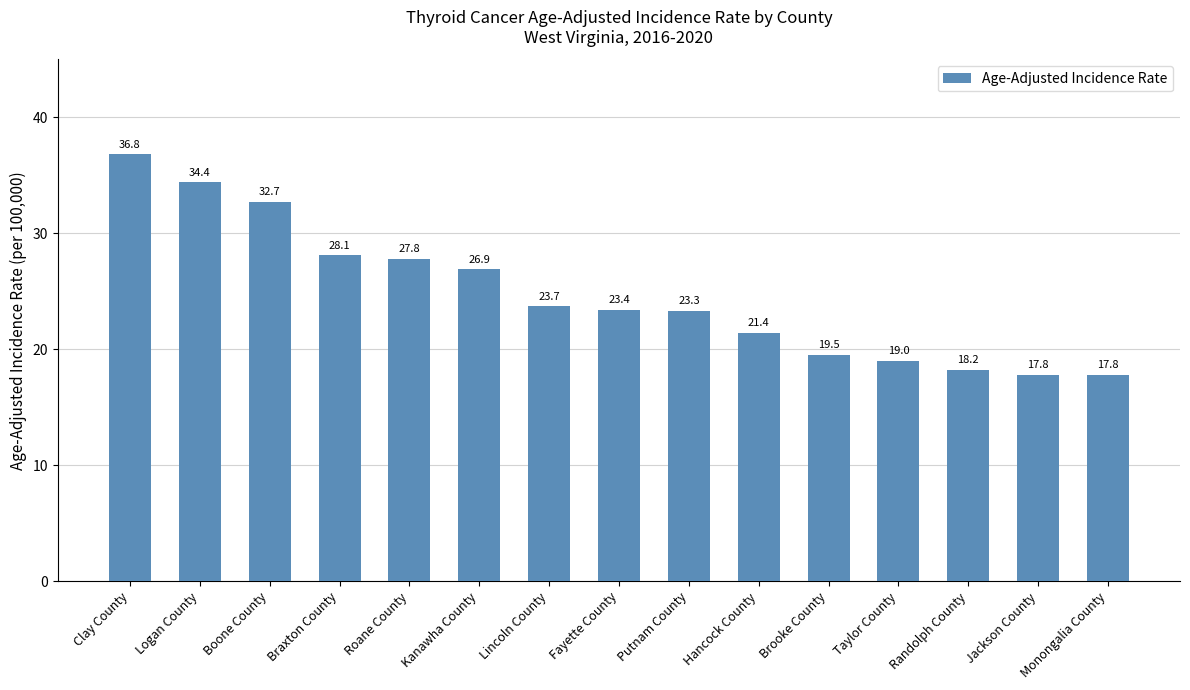

Count the number of categories in the chart.

15